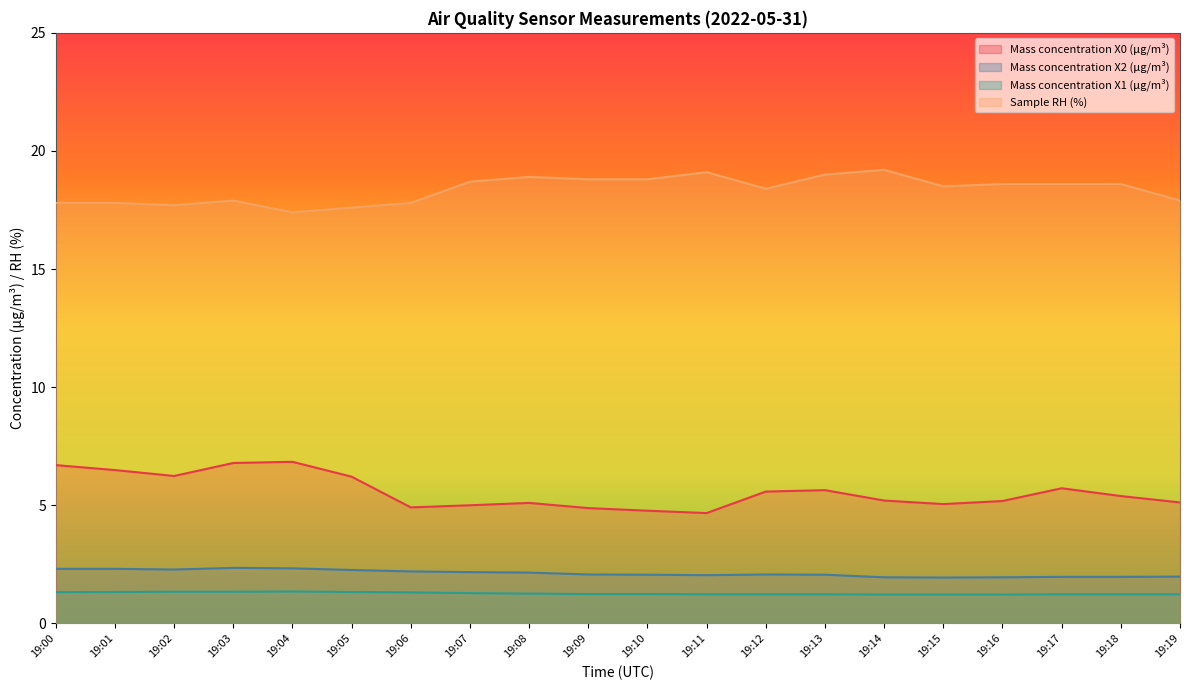

What are all the series names shown in the legend?

Mass concentration X0 (μg/m³), Mass concentration X2 (μg/m³), Mass concentration X1 (μg/m³), Sample RH (%)